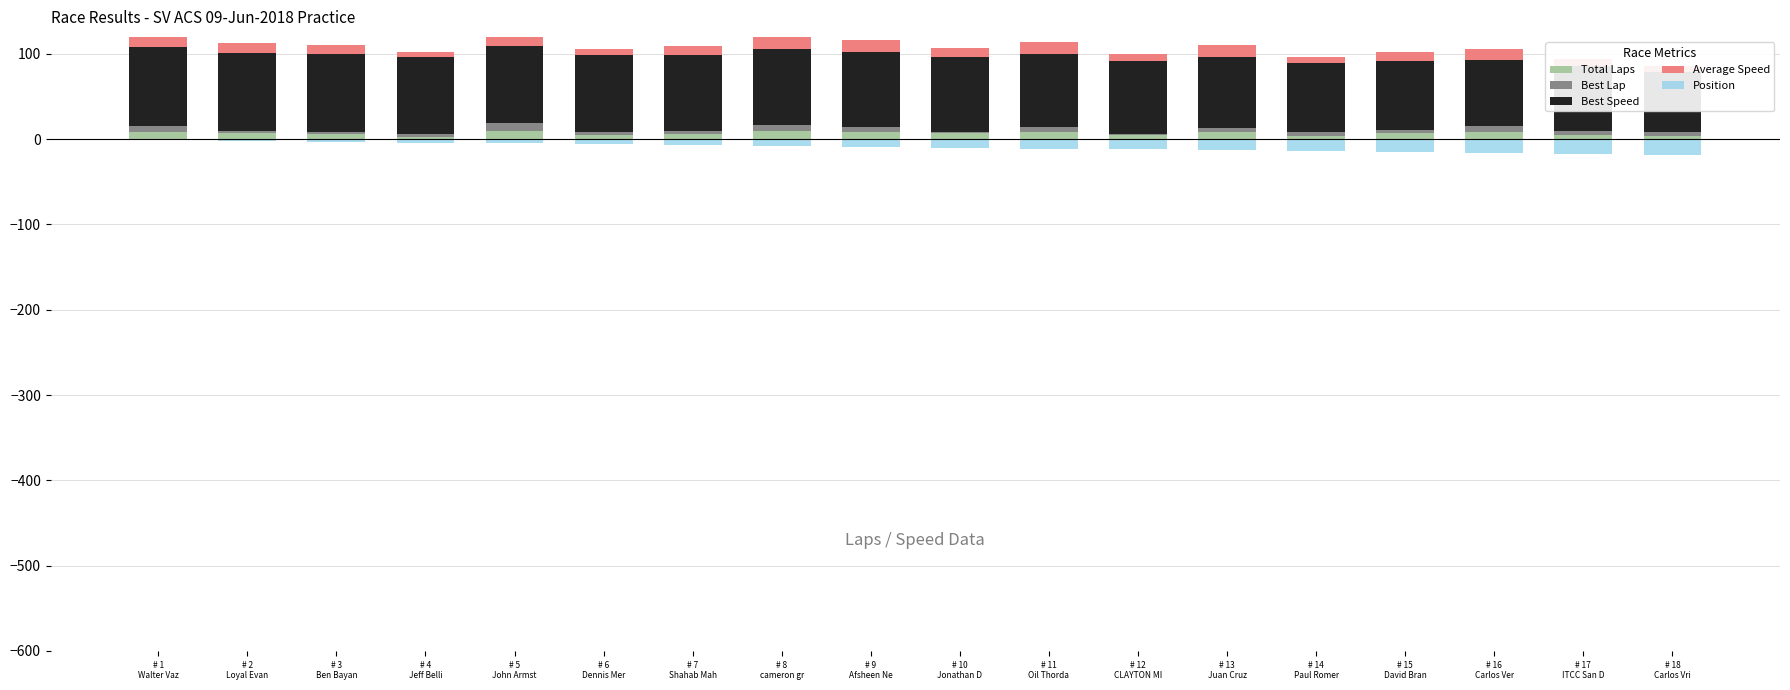

What is the average value of the Total Laps series?

6.8